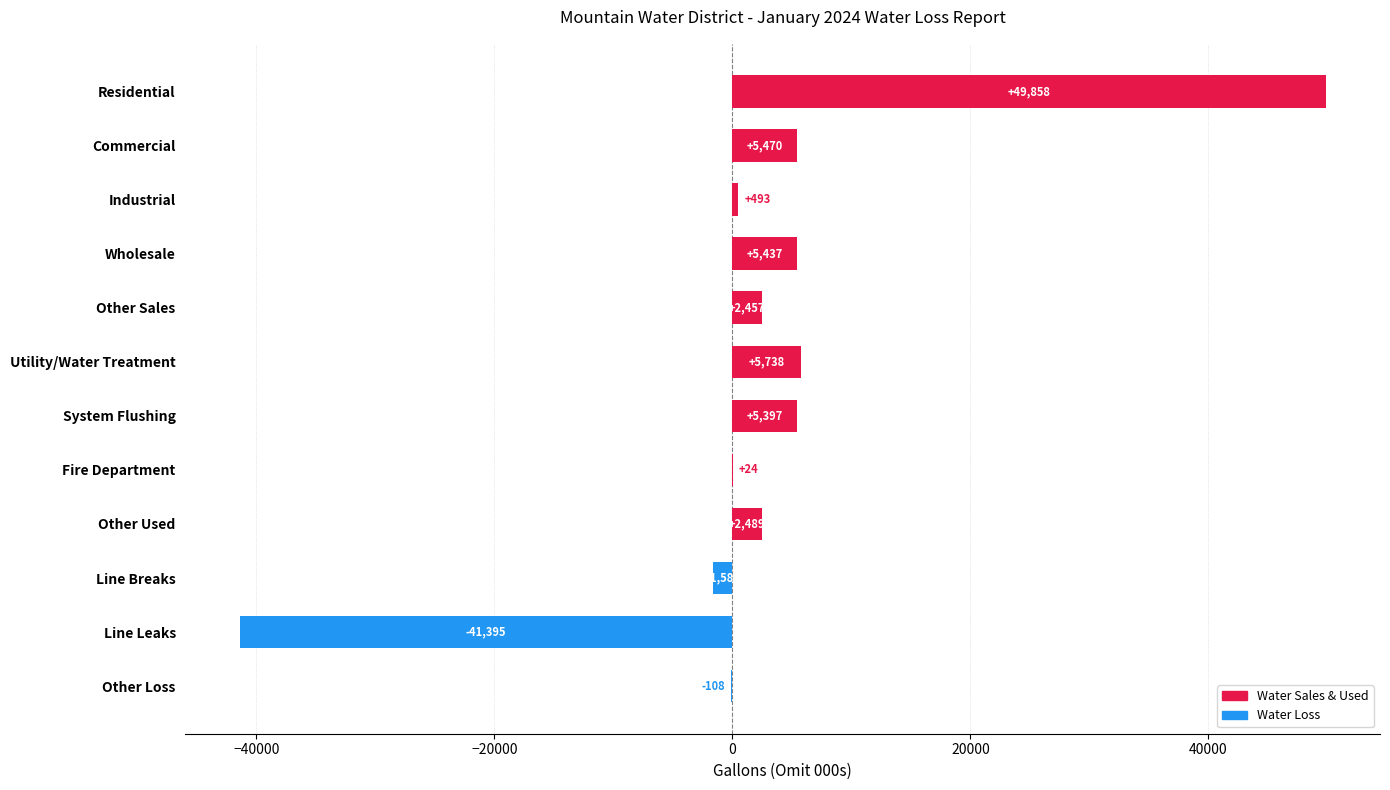

What is the change in value from Residential to Wholesale?

-44421